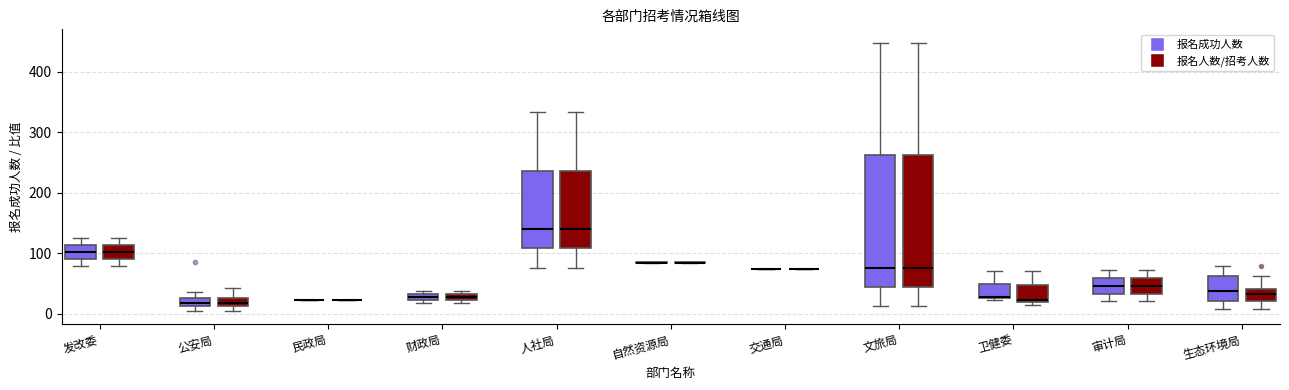

Where is the lower edge of the box for 财政局 (报名人数/招考人数) on the y-axis? The values are not printed on the chart, so give them approximately, as read against the axis.

20